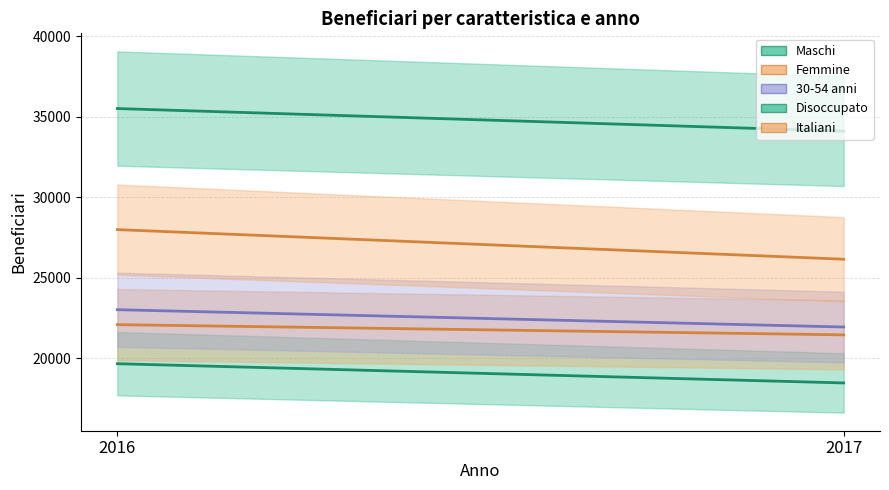

What is the value of the Italiani point at the 2nd from the left?

26143